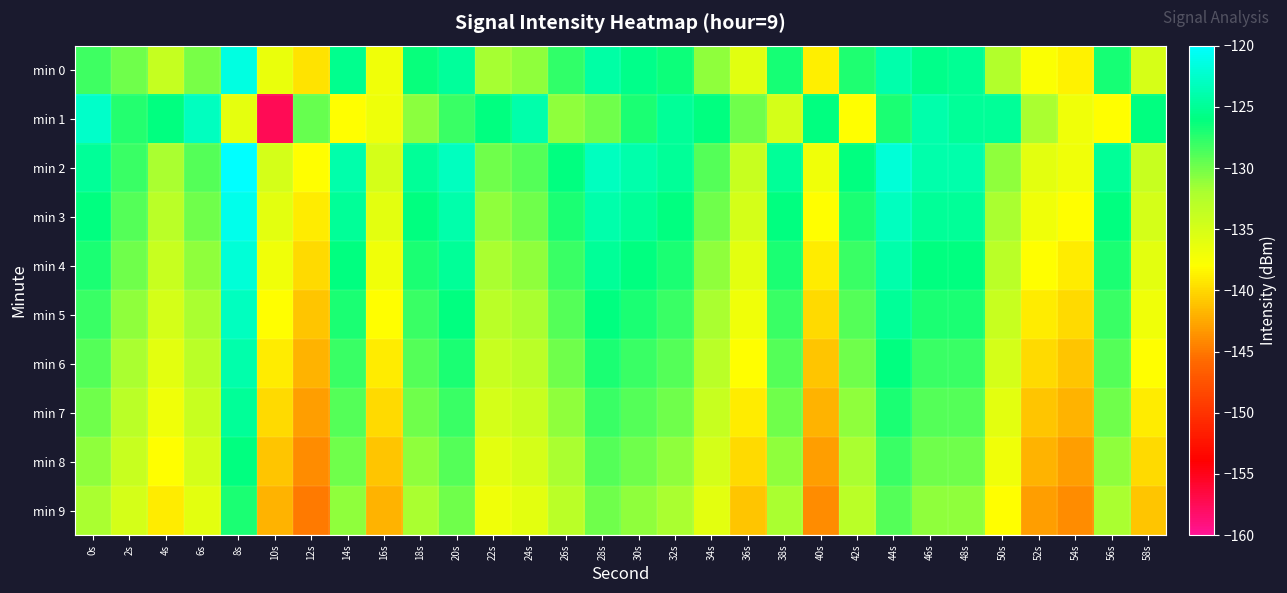

At which category does the chart reach its minimum across all series?

10s